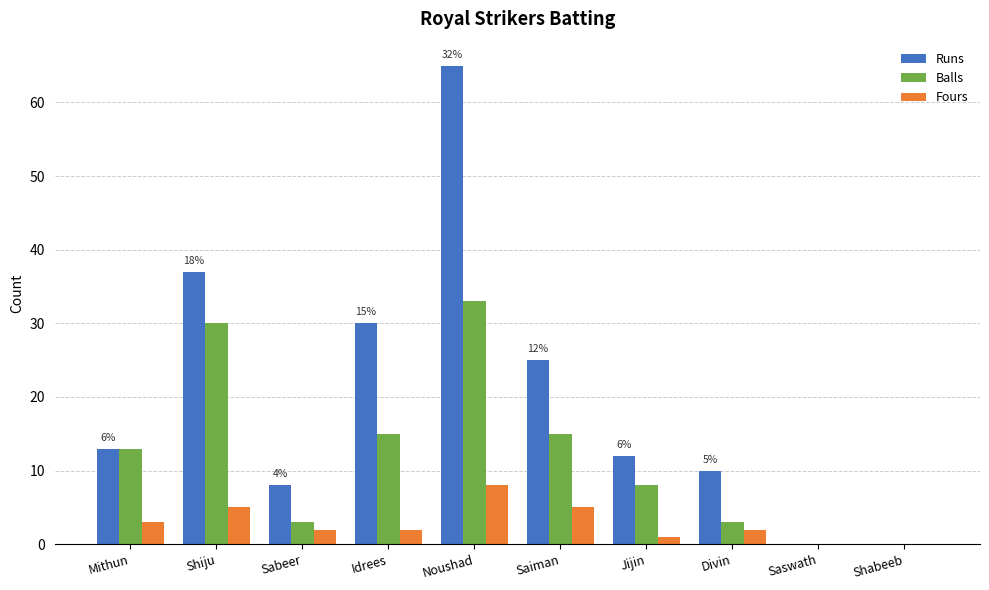

What is the sum of all Fours values?

28